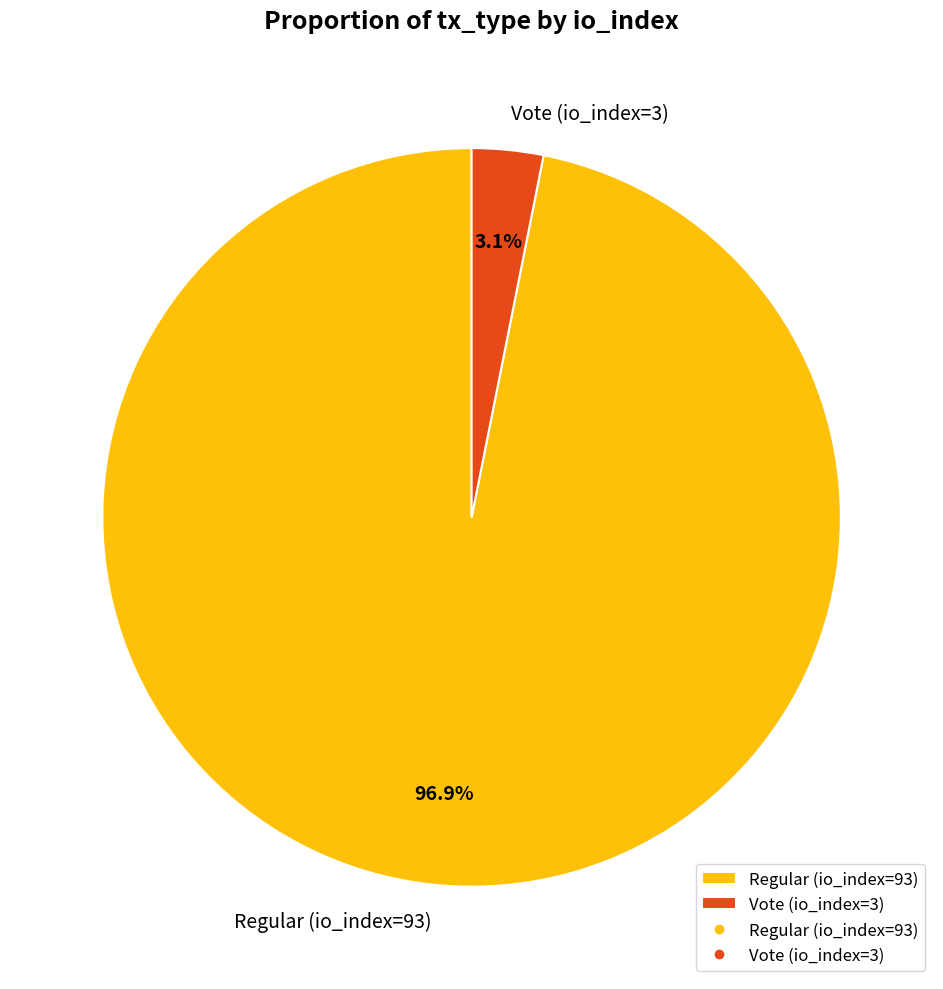

Count the number of slices in the pie.

2